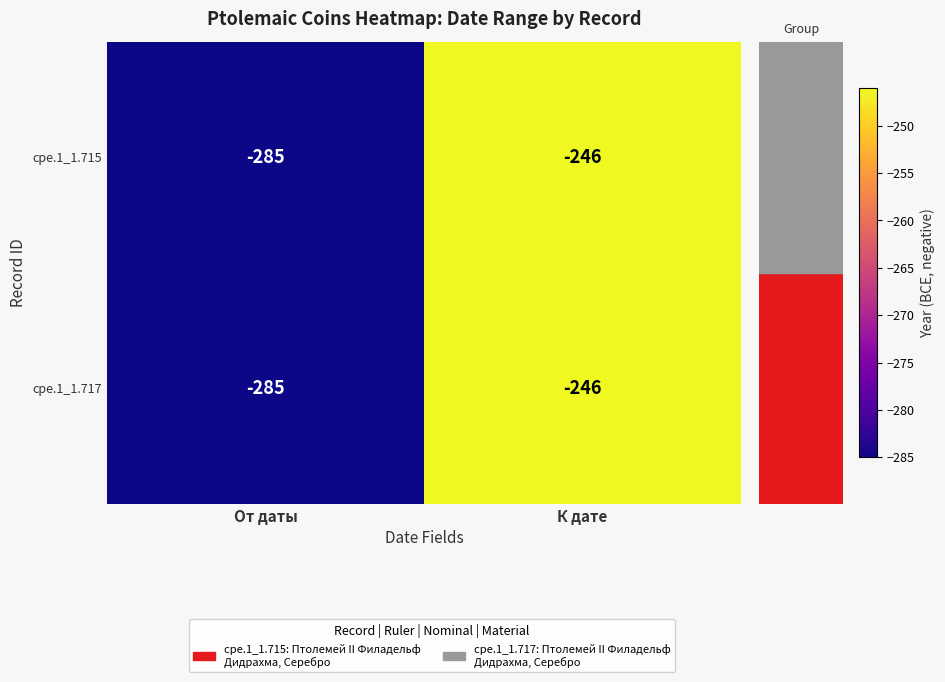

The value of cpe.1_1.717 at От даты is -172. True or false?

False